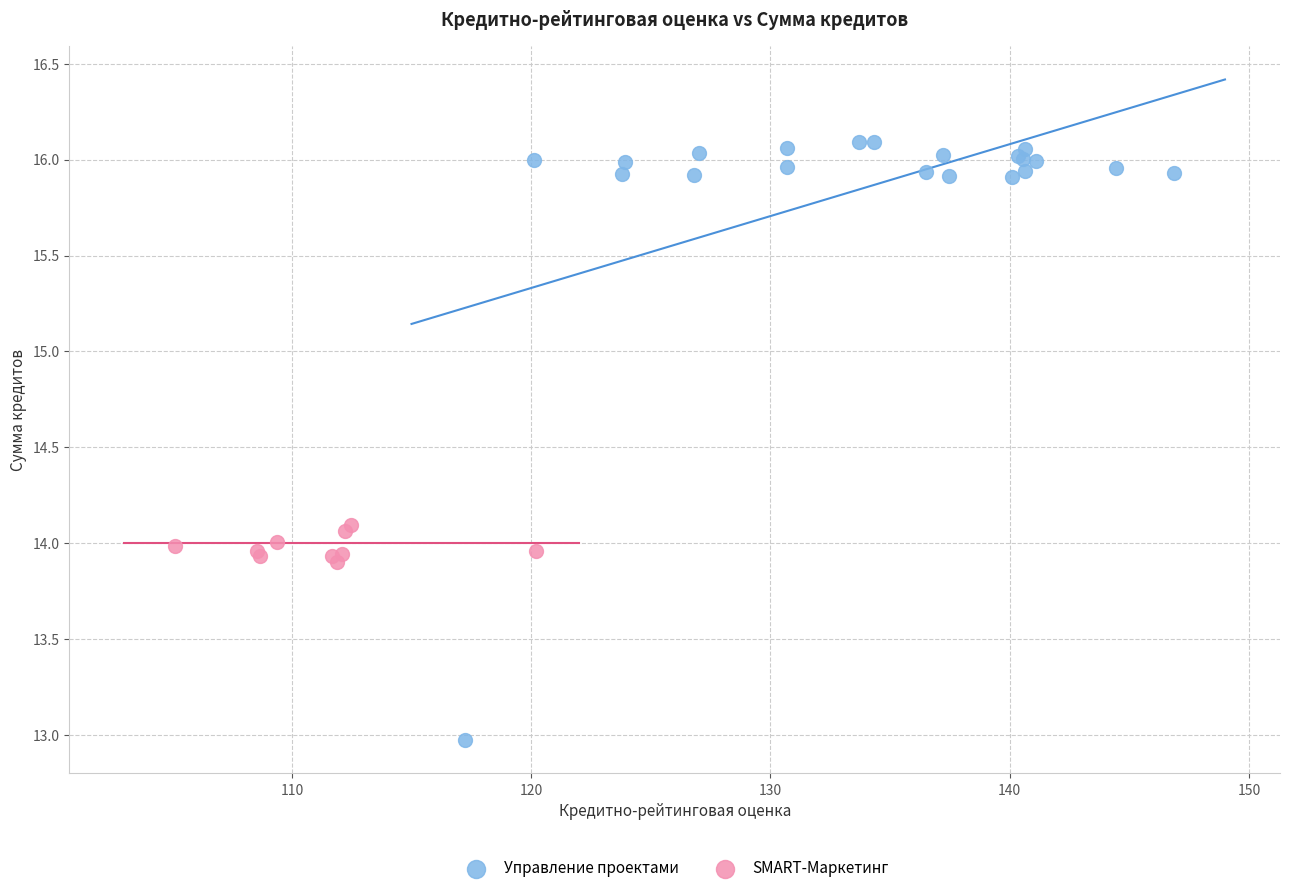

Which series reaches the maximum Y coordinate?

Управление проектами